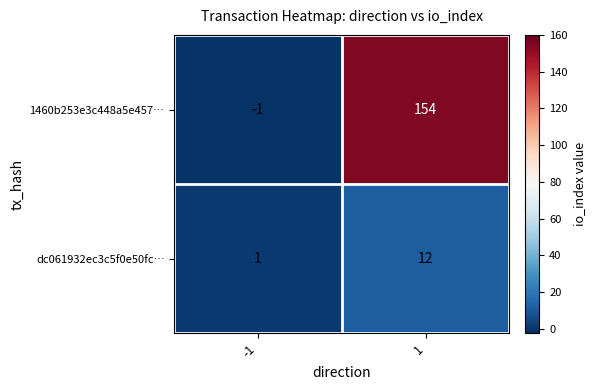

Reading left to right, what are all the values shown in this chart?

1460b253e3c448a5e457…: -1	154
dc061932ec3c5f0e50fc…: 1	12